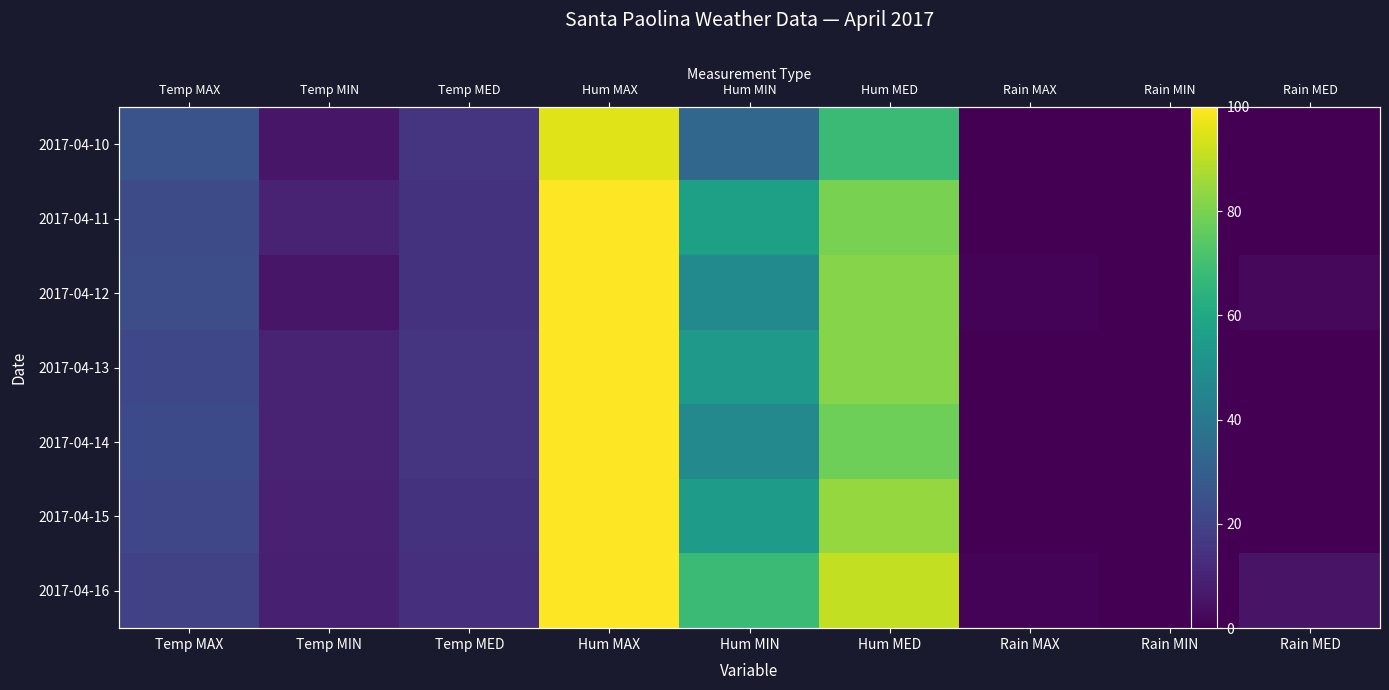

What is the sum of the 2017-04-14 values at Hum MIN and Hum MAX?

147.0